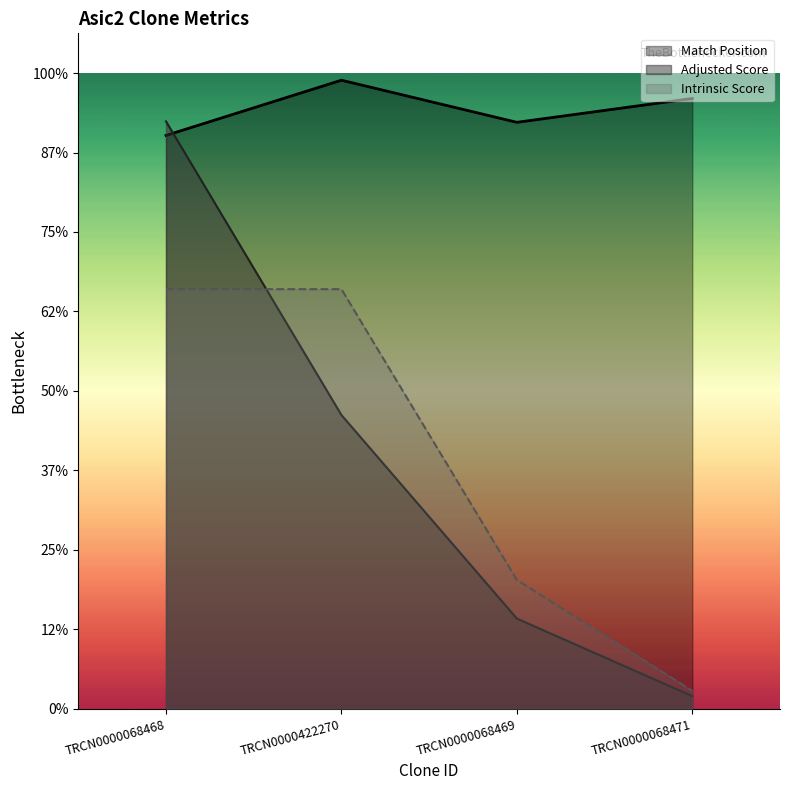

Between TRCN0000068468 and TRCN0000068471, which series saw the biggest shift?

Adjusted Score